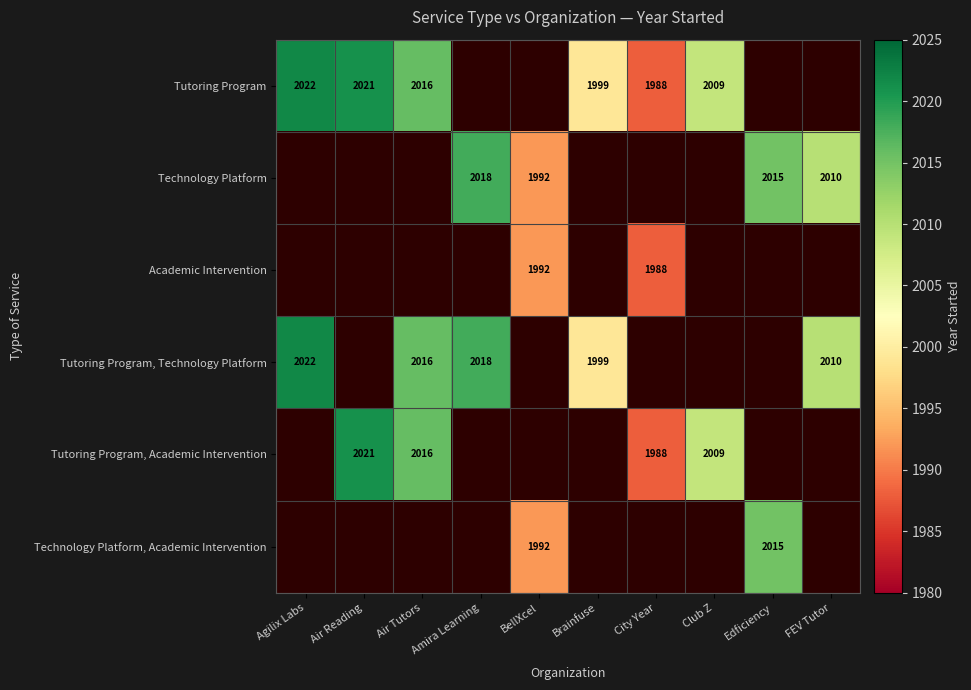

Is it true that Tutoring Program equals 2022 at Agilix Labs?

True